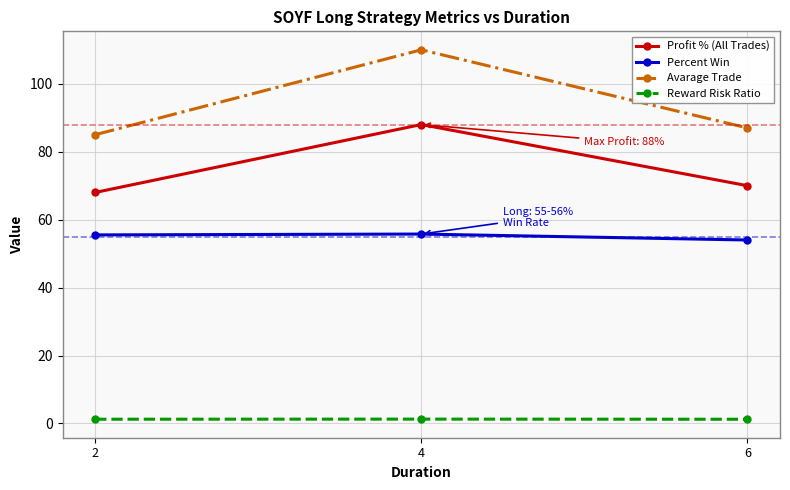

What is the highest value of the Avarage Trade series?

110.0